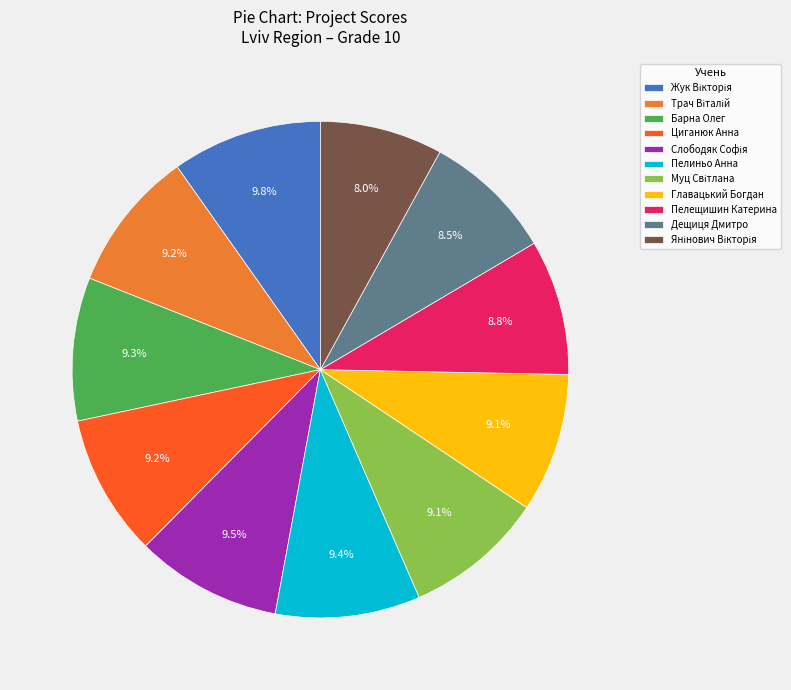

Is there a majority slice in this chart?

No